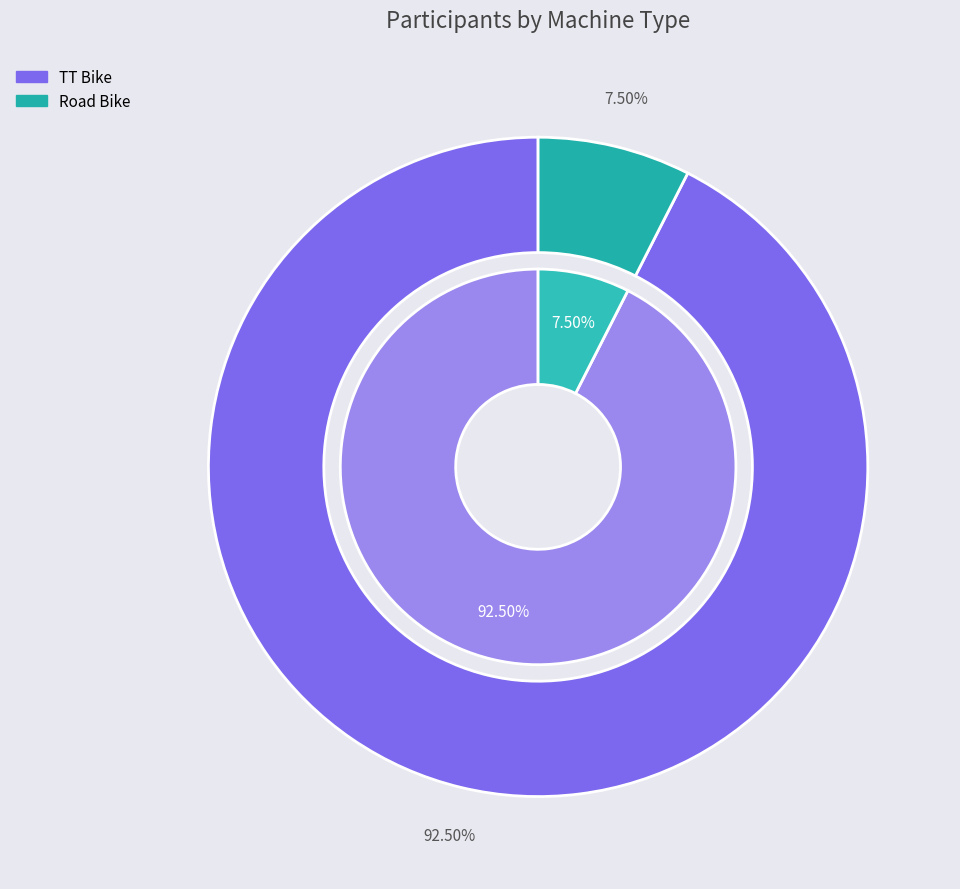

To the nearest percent, what is the average slice percentage?

50%